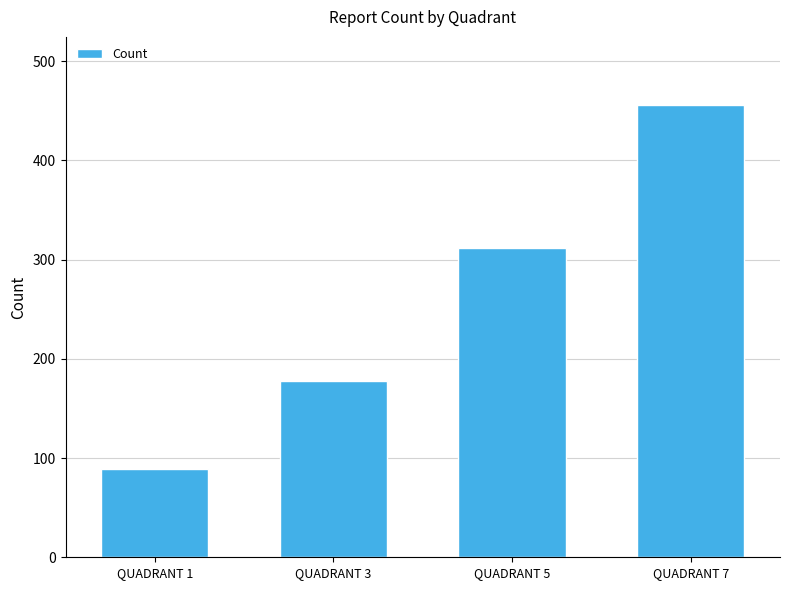

What is the sum of the values at QUADRANT 7 and QUADRANT 3?

634